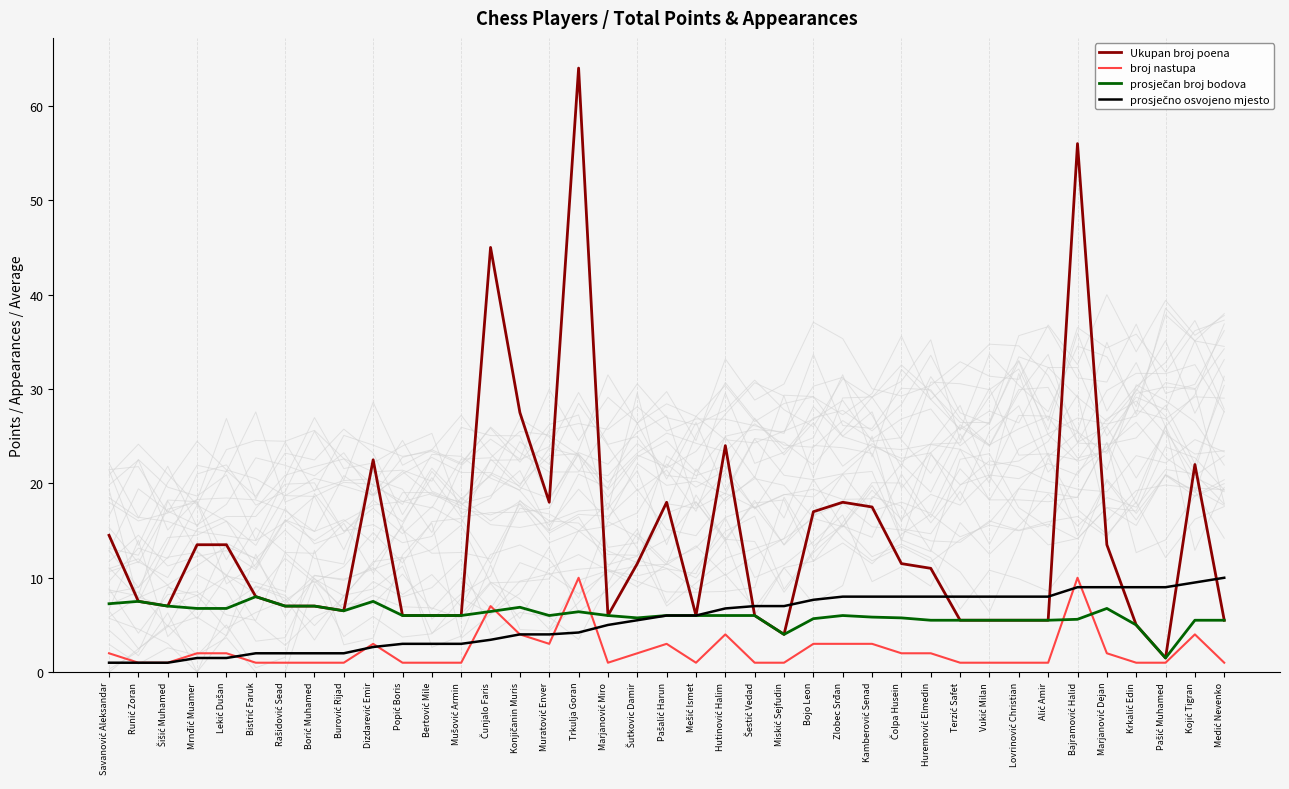

Count the broj nastupa values in the range 1 to 3.

33